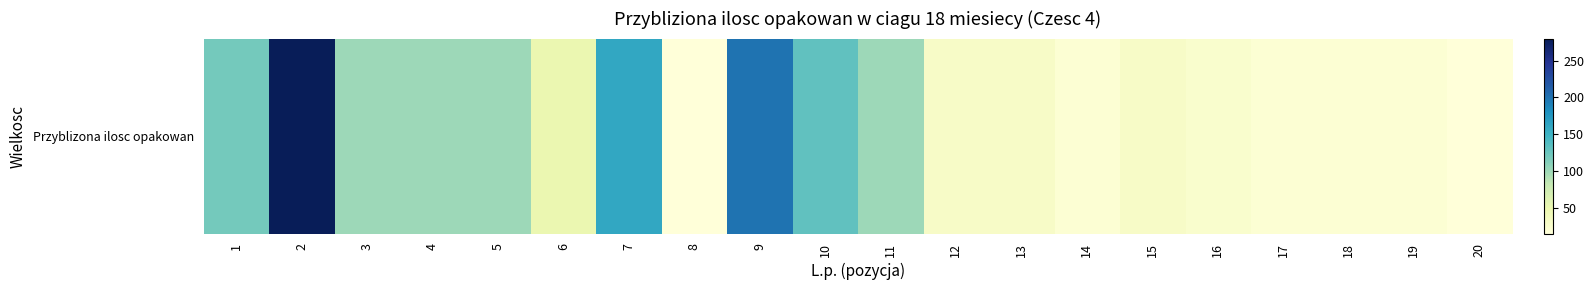

Count the number of categories in the chart.

20